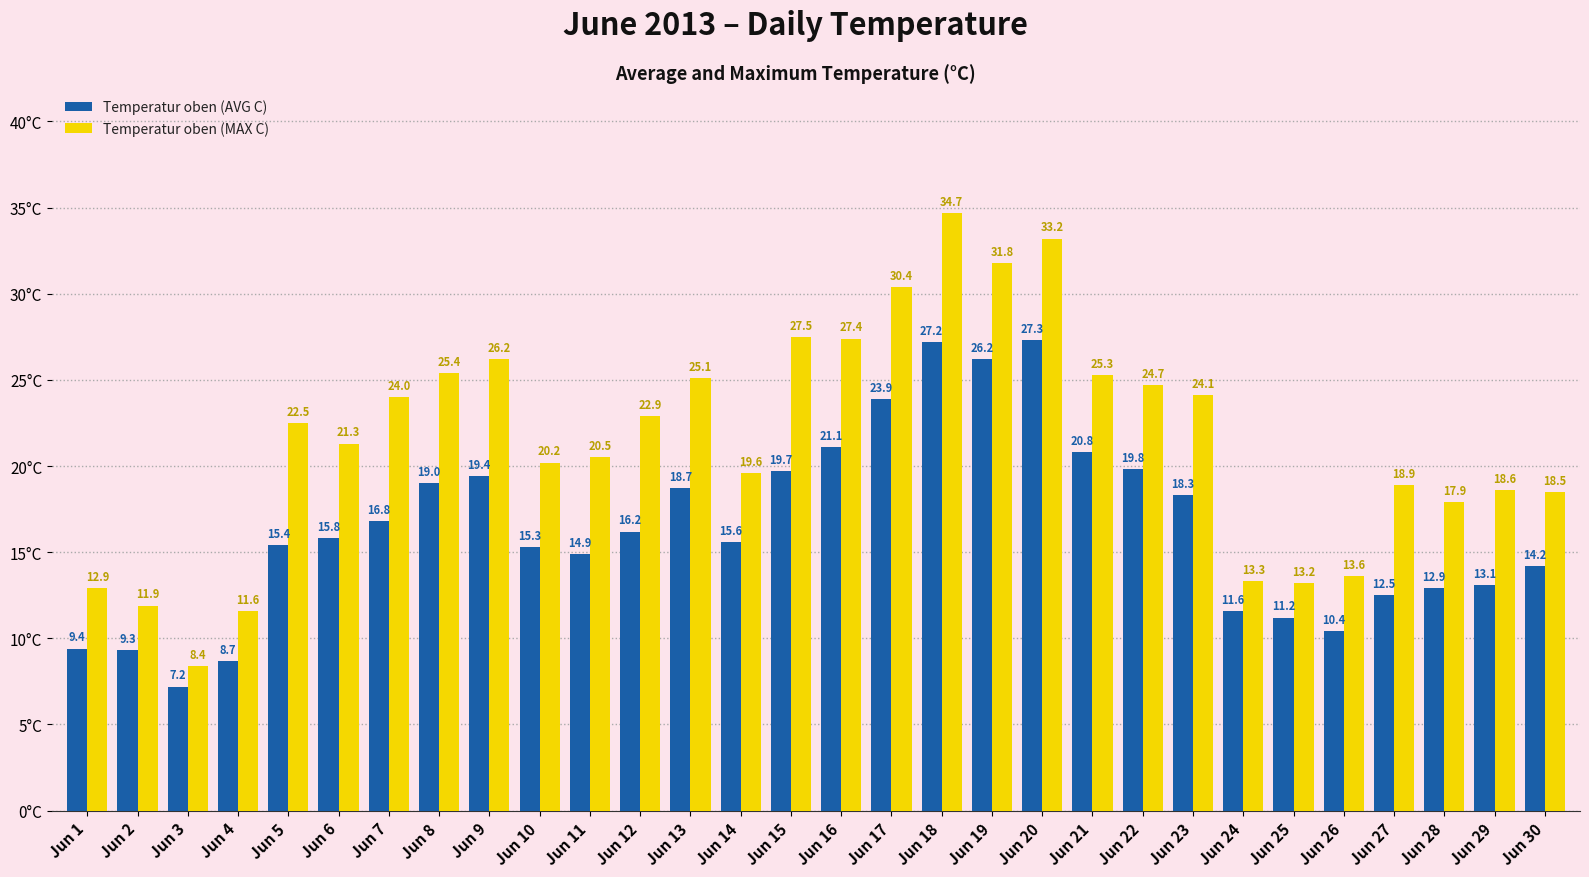

What is the value of the Temperatur oben (MAX C) bar at the 4th from the left?

11.6